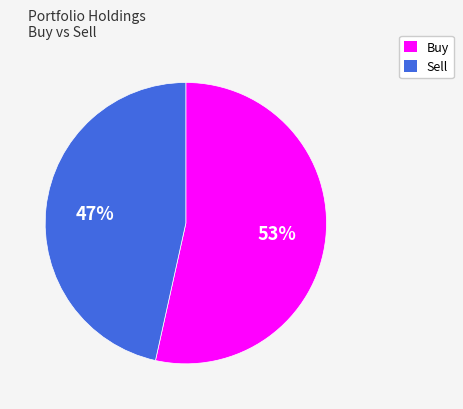

Is there any slice that represents more than half of the pie?

Yes